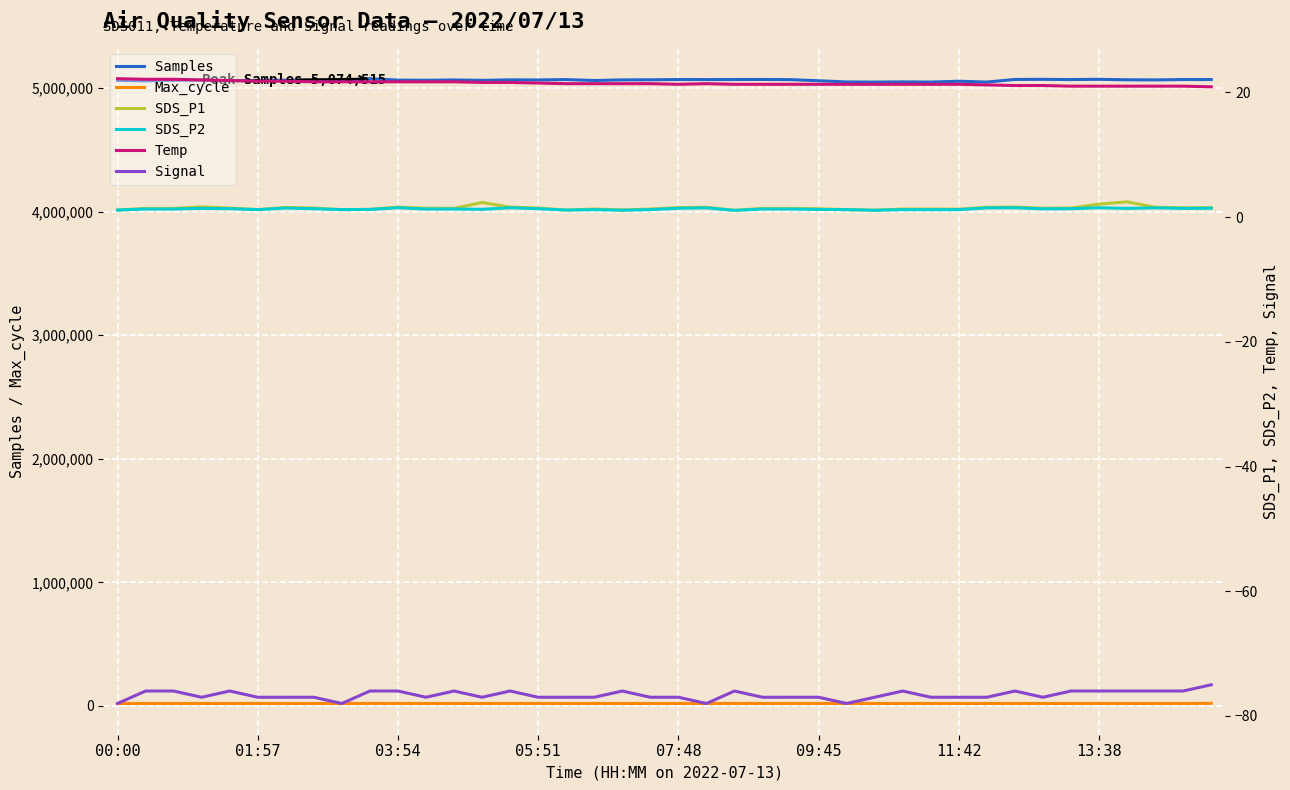

At which category is the sum across all series the highest?

9